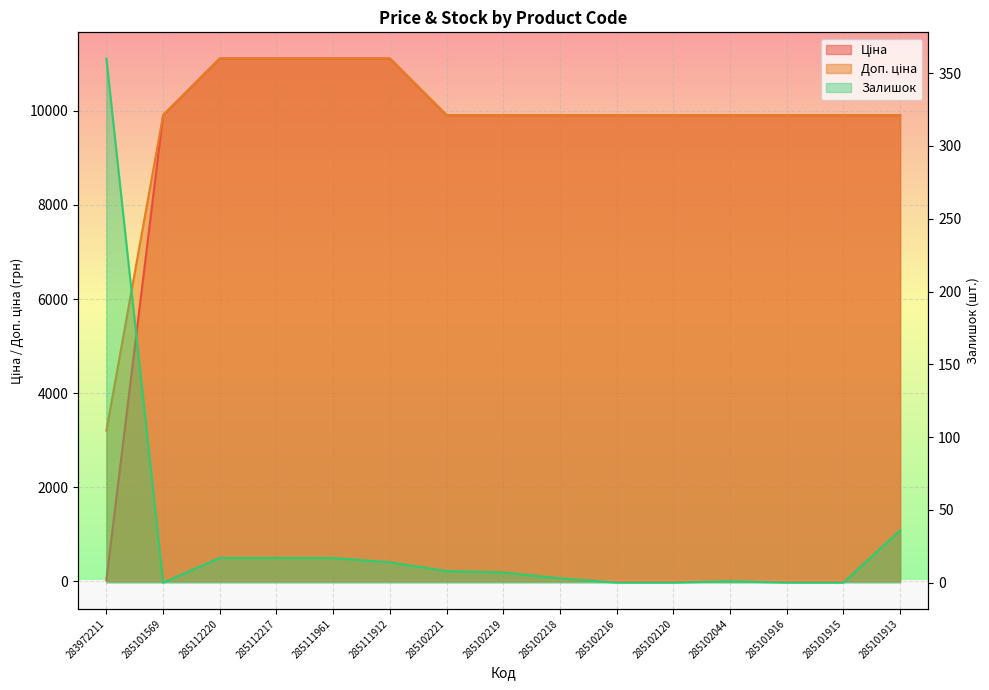

Reading right to left, what are all the values shown in this chart?

Ціна: 9908.5	9908.5	9908.5	9908.5	9908.5	9908.5	9908.5	9908.5	9908.5	11113.6	11113.6	11113.6	11113.6	9908.5	32.0
Доп. ціна: 9908.5	9908.5	9908.5	9908.5	9908.5	9908.5	9908.5	9908.5	9908.5	11113.6	11113.6	11113.6	11113.6	9908.5	3205.0
Залишок: 36.0	0.0	0.0	1.0	0.0	0.0	3.0	7.0	8.0	14.0	17.0	17.0	17.0	0.0	360.0